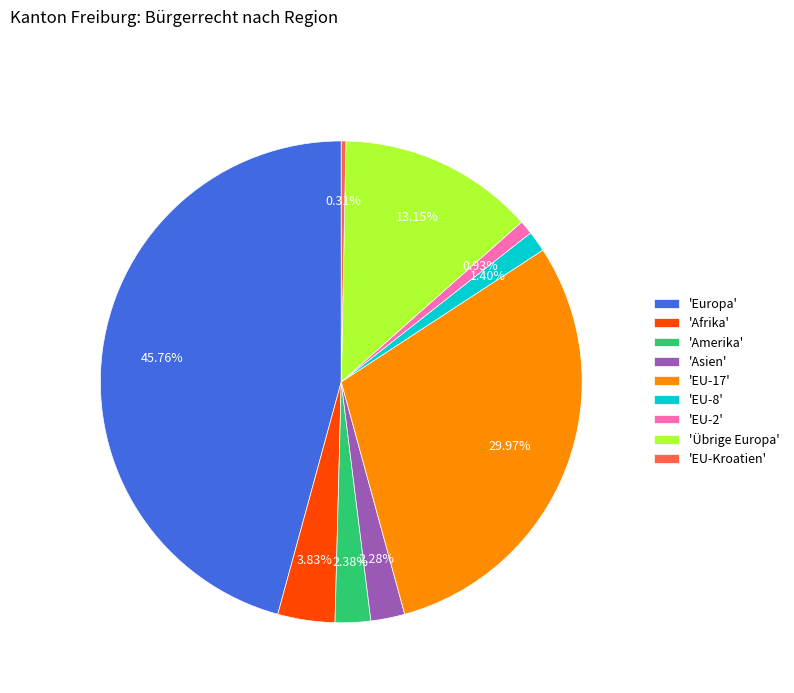

How many segments does this pie chart have?

9